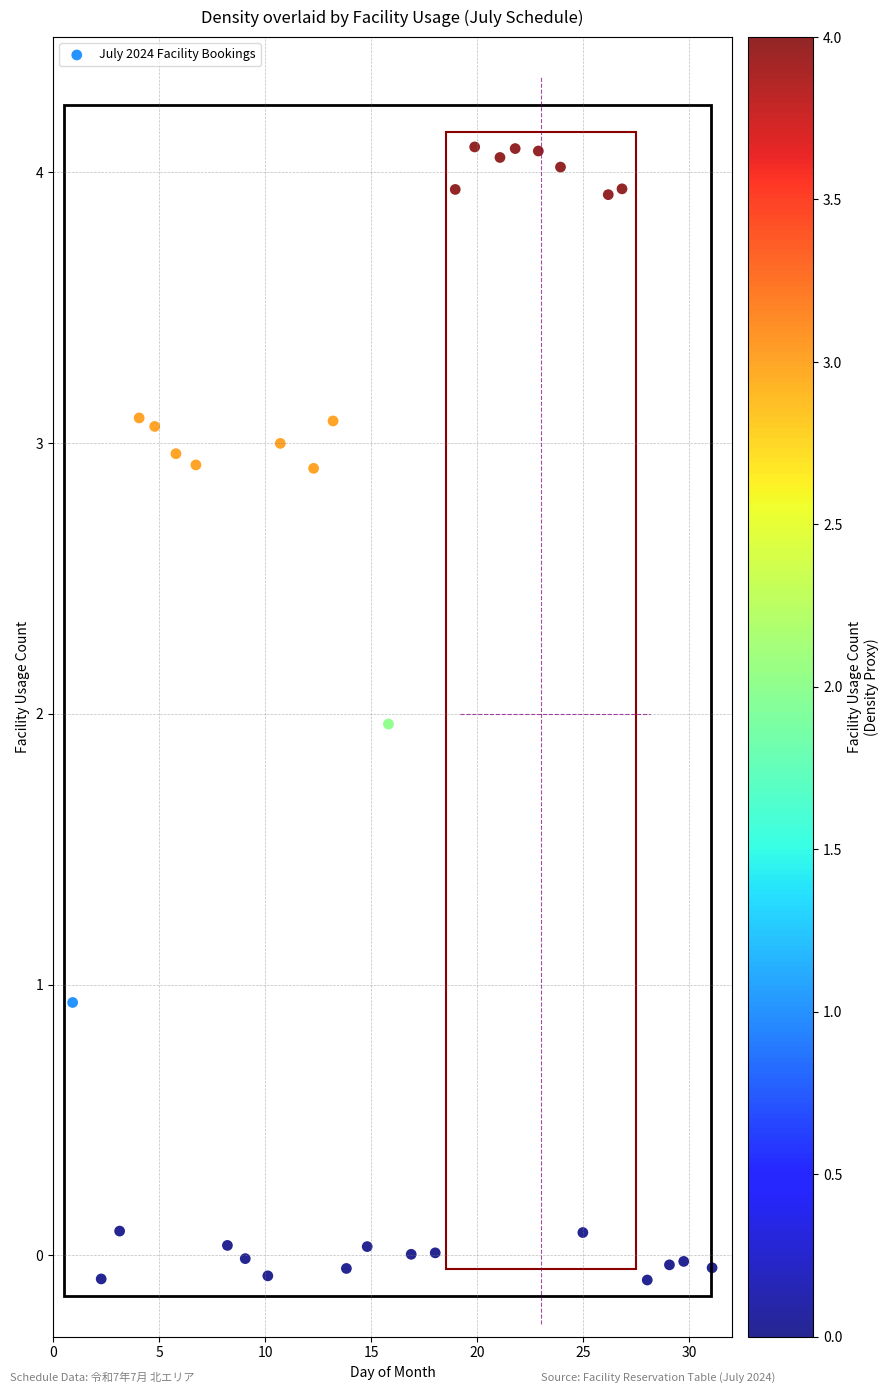

What is the range of Y values (max minus min)?

4.2